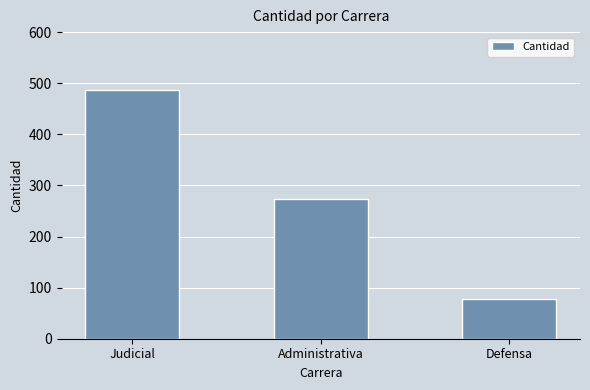

What is the sum of the values at Judicial and Administrativa?

760